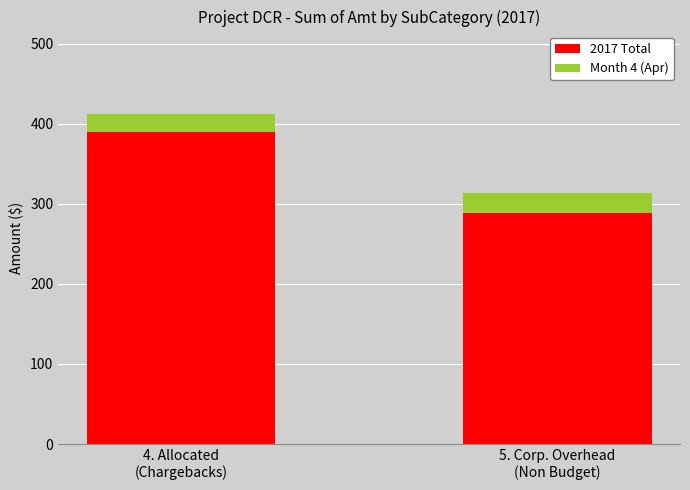

Reading left to right, list the values for the 2017 Total series.

389.1	288.5